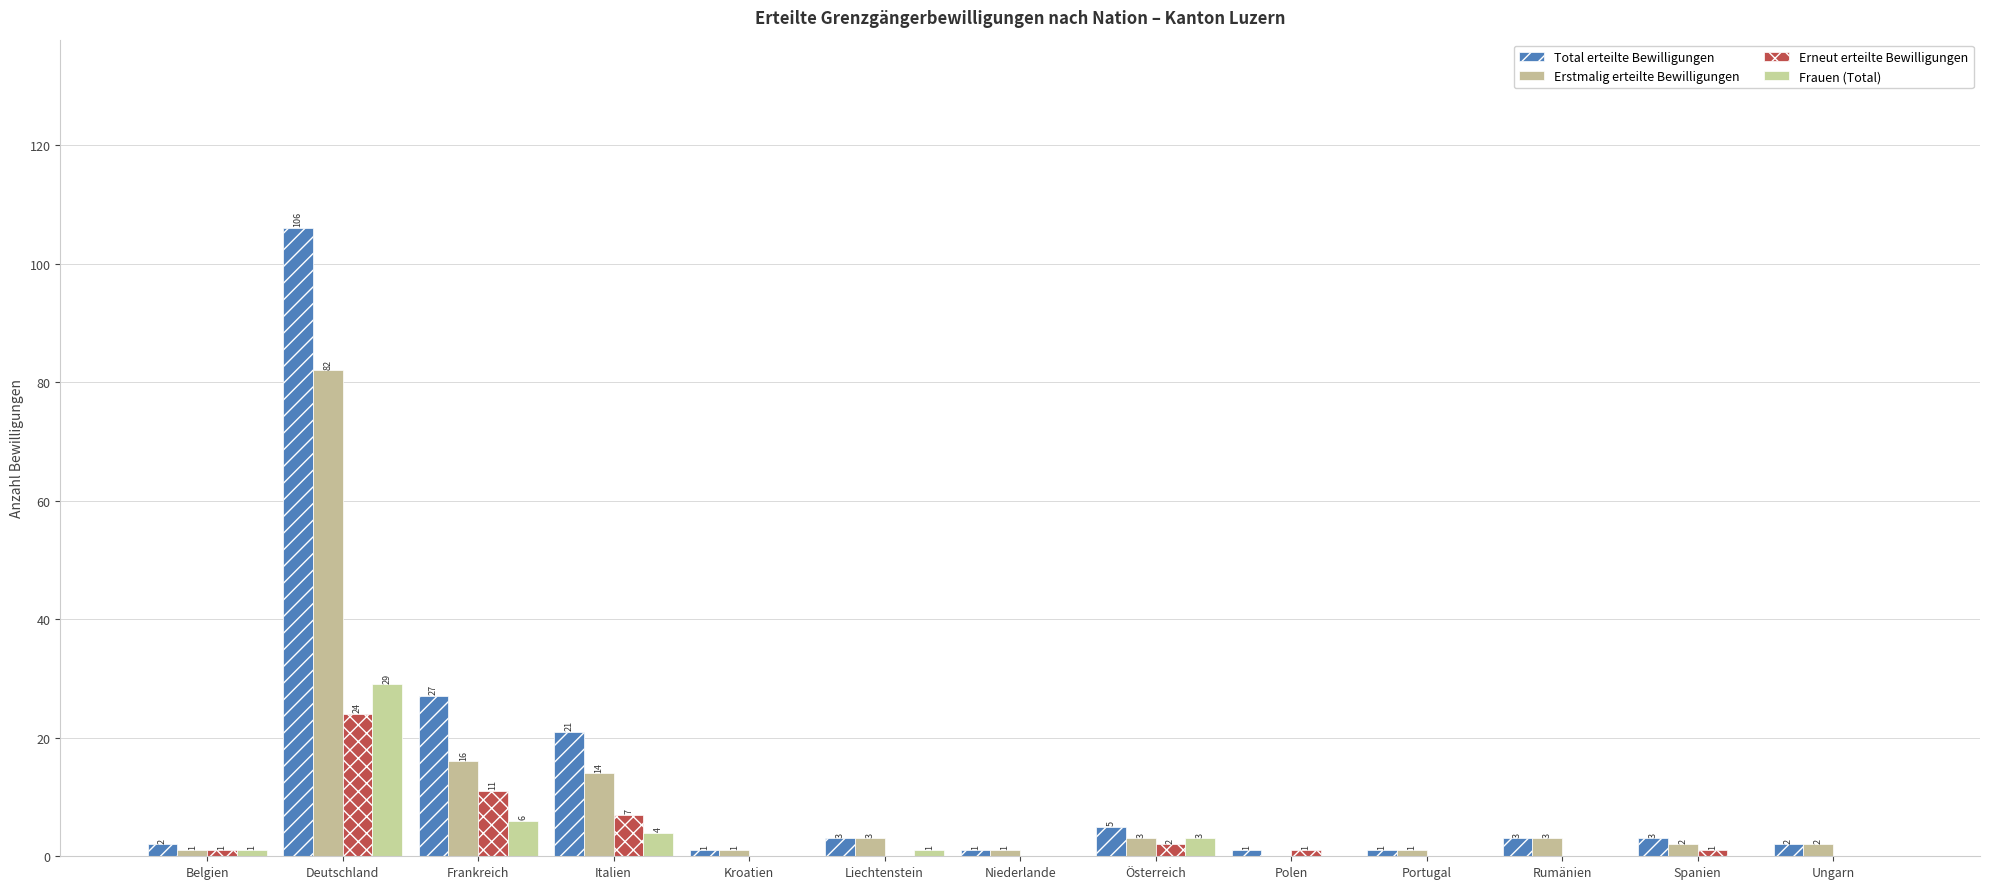

What is the label of the 1st bar from the left?

Belgien